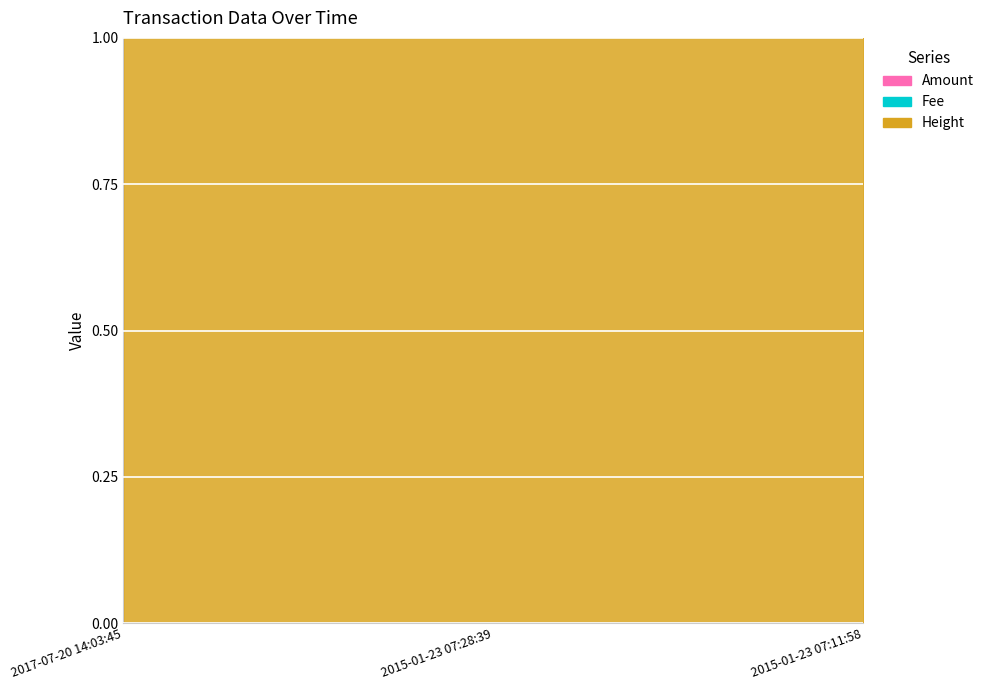

At which category is the sum across all series the highest?

2015-01-23 07:11:58